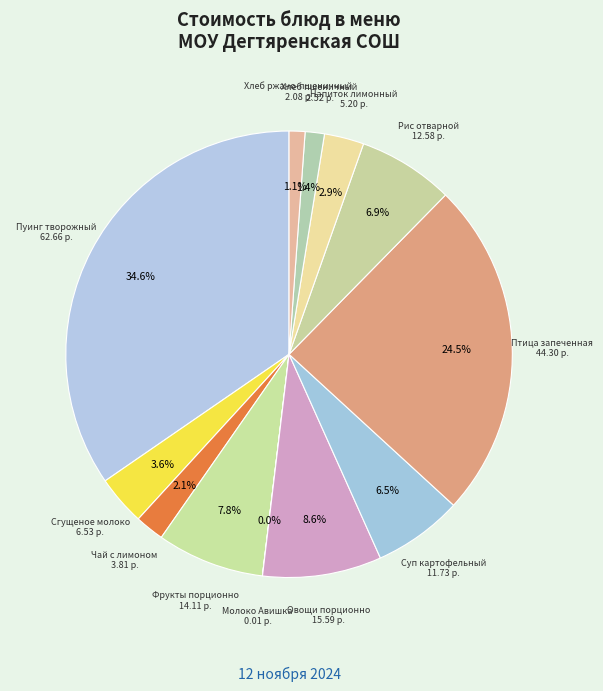

To the nearest percent, what percentage of the pie is Сгущеное молоко?

4%